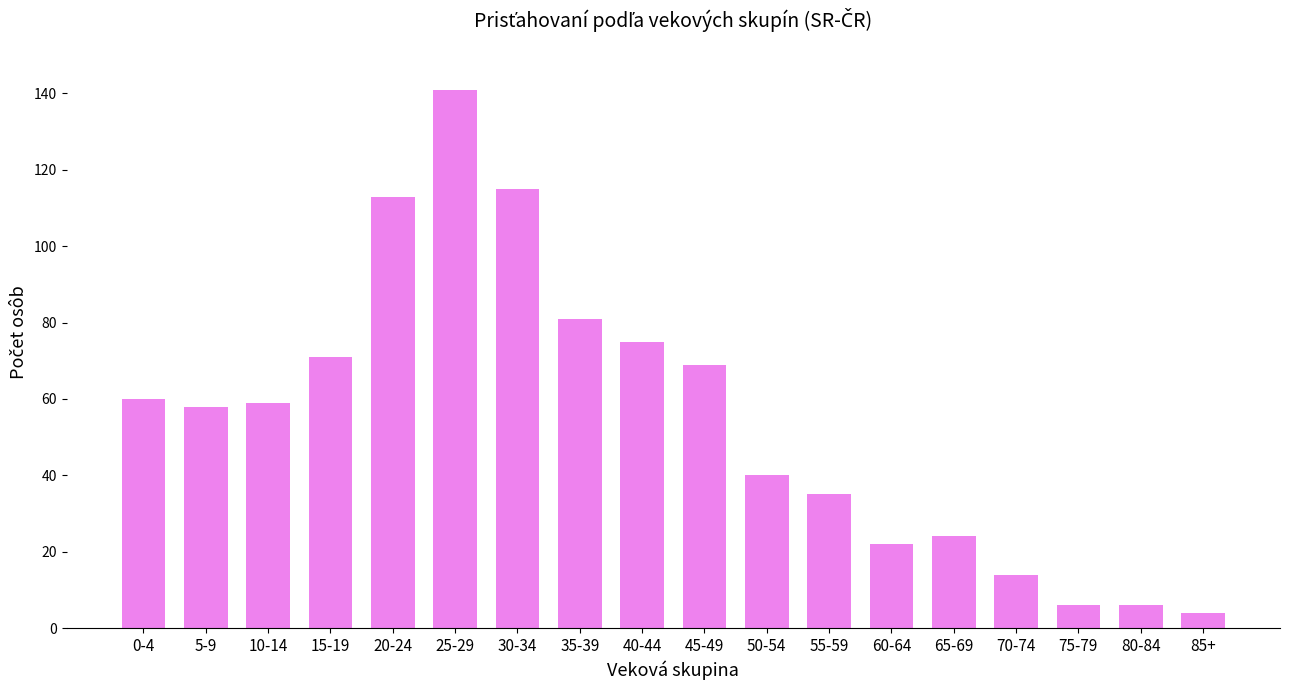

Between 70-74 and 40-44, which is larger?

40-44